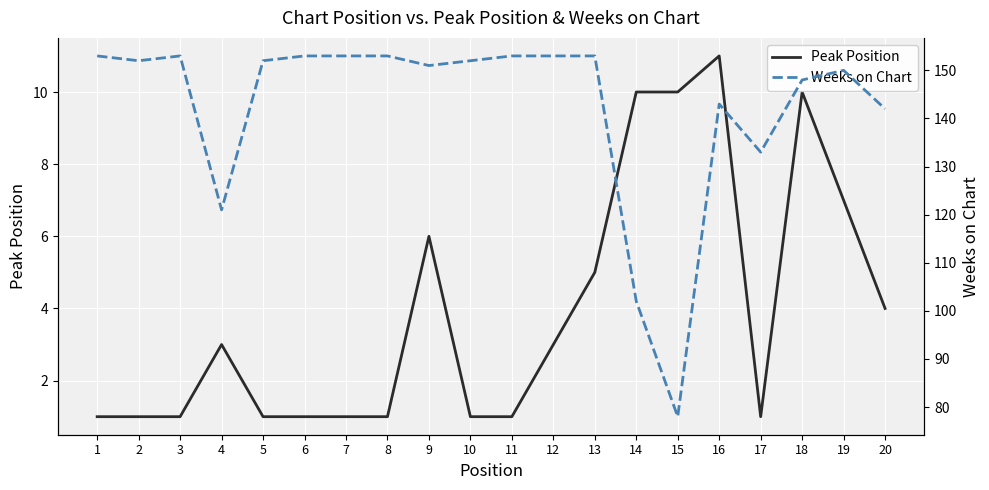

What is the maximum value for Weeks on Chart?

153